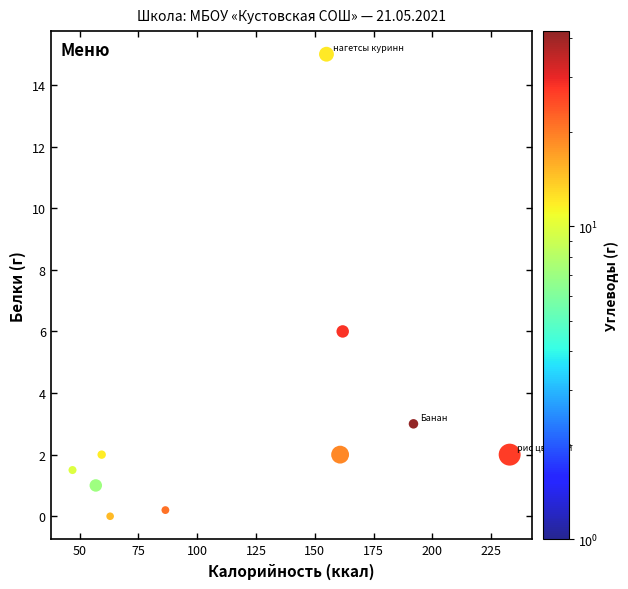

What is the range of Y values (max minus min)?

15.0